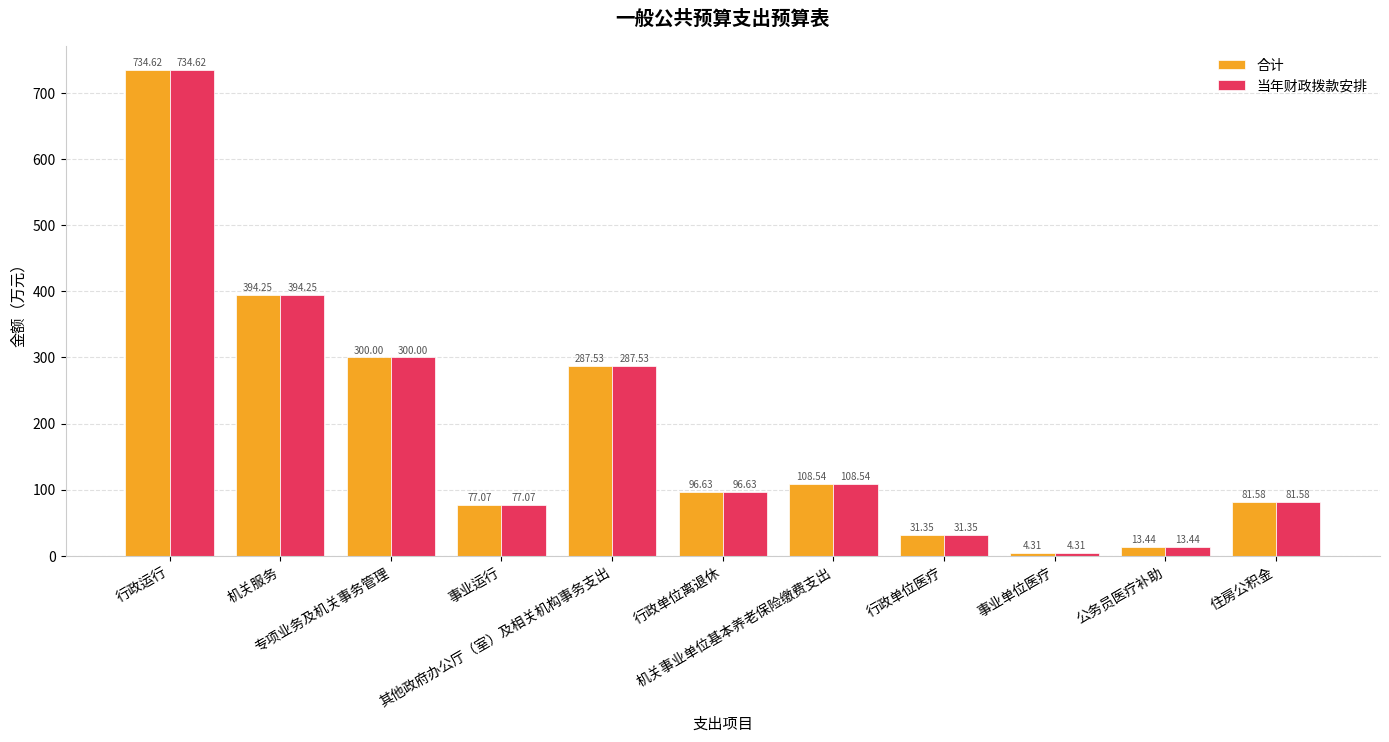

What are all the series names shown in the legend?

合计, 当年财政拨款安排